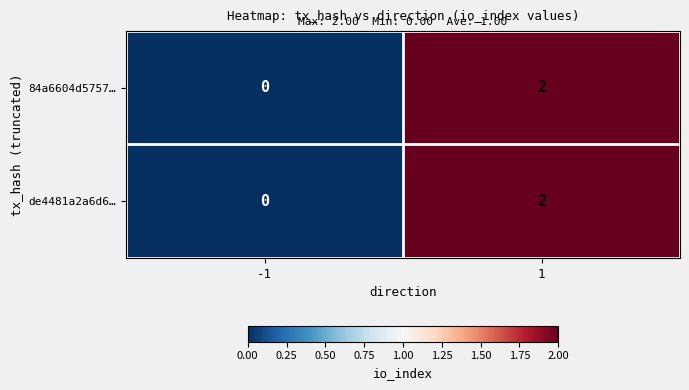

Count the number of categories in the chart.

2